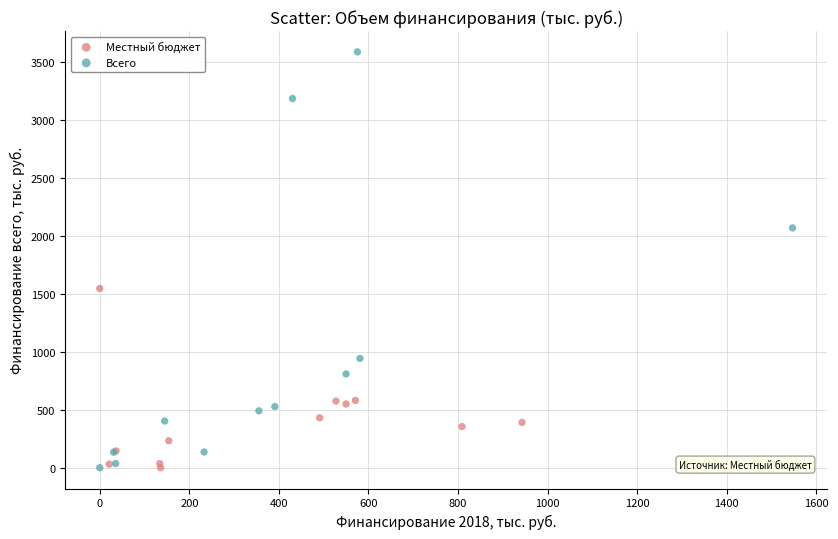

Which series has the widest spread of Y values?

Всего